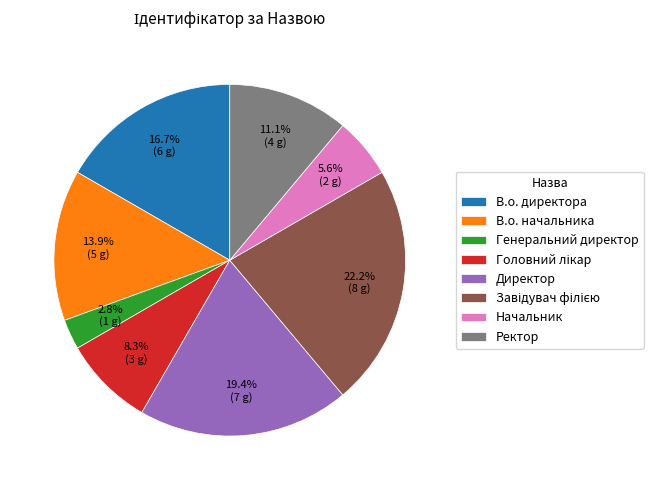

What percentage is the В.о. директора slice, to the nearest percent?

17%